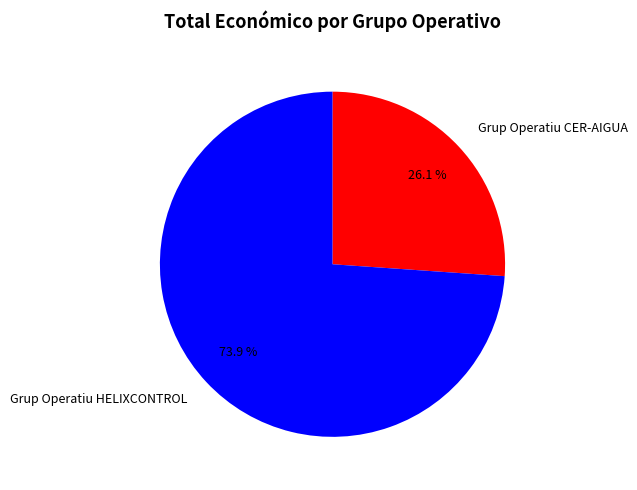

Approximately how many times larger is the value at Grup Operatiu CER-AIGUA compared to Grup Operatiu HELIXCONTROL?

0.4